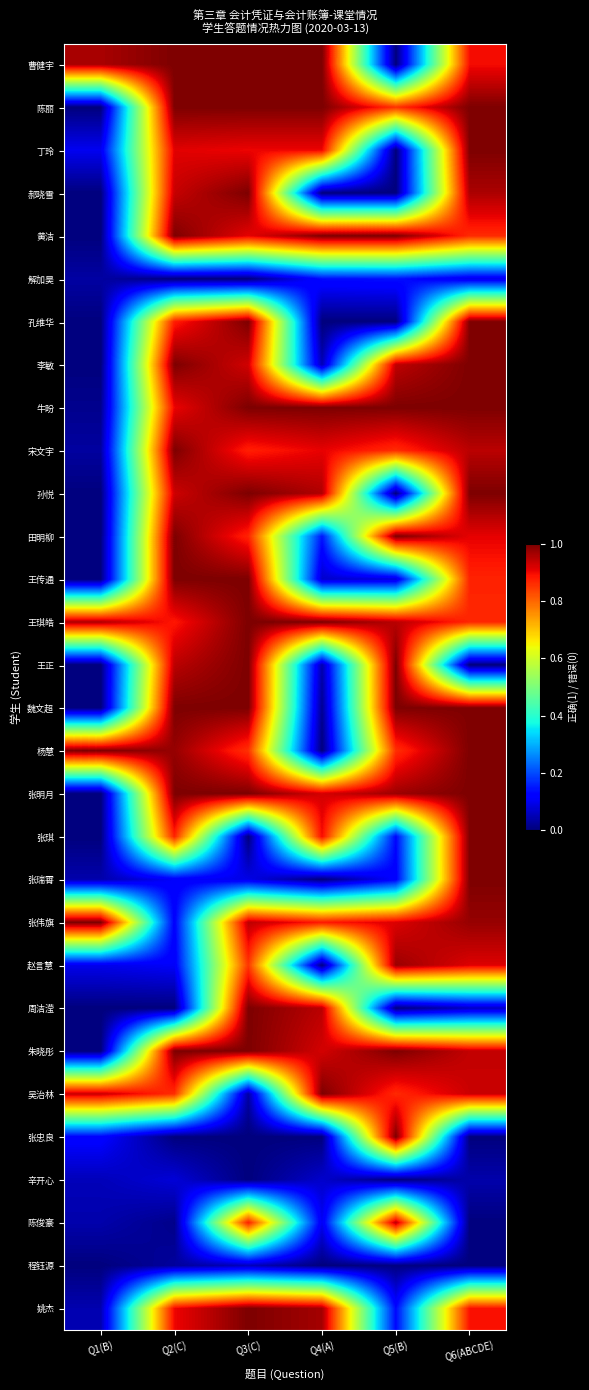

Reading right to left, transcribe all the data shown in this chart.

曹健宇: Q6(ABCDE)=0.9	Q5(B)=0.0	Q4(A)=1.0	Q3(C)=1.0	Q2(C)=1.0	Q1(B)=1.0
陈丽: Q6(ABCDE)=1.0	Q5(B)=0.9	Q4(A)=1.0	Q3(C)=1.0	Q2(C)=1.0	Q1(B)=0.0
丁玲: Q6(ABCDE)=1.0	Q5(B)=0.0	Q4(A)=0.9	Q3(C)=0.9	Q2(C)=0.9	Q1(B)=0.1
郝晓雪: Q6(ABCDE)=1.0	Q5(B)=0.0	Q4(A)=0.0	Q3(C)=1.0	Q2(C)=0.9	Q1(B)=0.0
黄洁: Q6(ABCDE)=0.9	Q5(B)=1.0	Q4(A)=1.0	Q3(C)=0.9	Q2(C)=1.0	Q1(B)=0.0
解加昊: Q6(ABCDE)=0.1	Q5(B)=0.1	Q4(A)=0.1	Q3(C)=0.0	Q2(C)=0.0	Q1(B)=0.0
孔维华: Q6(ABCDE)=1.0	Q5(B)=0.0	Q4(A)=0.0	Q3(C)=1.0	Q2(C)=0.9	Q1(B)=0.0
李敏: Q6(ABCDE)=1.0	Q5(B)=0.9	Q4(A)=0.0	Q3(C)=0.9	Q2(C)=1.0	Q1(B)=0.0
牛盼: Q6(ABCDE)=1.0	Q5(B)=1.0	Q4(A)=1.0	Q3(C)=1.0	Q2(C)=0.9	Q1(B)=0.0
宋文宇: Q6(ABCDE)=0.9	Q5(B)=0.9	Q4(A)=0.9	Q3(C)=0.9	Q2(C)=1.0	Q1(B)=0.0
孙悦: Q6(ABCDE)=1.0	Q5(B)=0.0	Q4(A)=1.0	Q3(C)=1.0	Q2(C)=0.9	Q1(B)=0.0
田明柳: Q6(ABCDE)=0.9	Q5(B)=1.0	Q4(A)=0.1	Q3(C)=0.9	Q2(C)=1.0	Q1(B)=0.0
王传通: Q6(ABCDE)=0.9	Q5(B)=0.1	Q4(A)=0.1	Q3(C)=1.0	Q2(C)=1.0	Q1(B)=0.0
王琪皓: Q6(ABCDE)=0.9	Q5(B)=0.9	Q4(A)=1.0	Q3(C)=1.0	Q2(C)=0.9	Q1(B)=1.0
王正: Q6(ABCDE)=0.0	Q5(B)=1.0	Q4(A)=0.0	Q3(C)=1.0	Q2(C)=0.9	Q1(B)=0.0
魏文超: Q6(ABCDE)=1.0	Q5(B)=1.0	Q4(A)=0.0	Q3(C)=1.0	Q2(C)=1.0	Q1(B)=0.0
杨慧: Q6(ABCDE)=1.0	Q5(B)=0.9	Q4(A)=0.0	Q3(C)=0.9	Q2(C)=1.0	Q1(B)=1.0
张明月: Q6(ABCDE)=1.0	Q5(B)=1.0	Q4(A)=0.9	Q3(C)=1.0	Q2(C)=1.0	Q1(B)=0.0
张琪: Q6(ABCDE)=1.0	Q5(B)=0.1	Q4(A)=0.9	Q3(C)=0.0	Q2(C)=0.9	Q1(B)=0.0
张瑞霄: Q6(ABCDE)=1.0	Q5(B)=0.1	Q4(A)=0.0	Q3(C)=0.1	Q2(C)=0.1	Q1(B)=0.0
张伟旗: Q6(ABCDE)=1.0	Q5(B)=0.9	Q4(A)=0.9	Q3(C)=0.9	Q2(C)=0.1	Q1(B)=1.0
赵言慧: Q6(ABCDE)=0.9	Q5(B)=1.0	Q4(A)=0.0	Q3(C)=0.9	Q2(C)=0.1	Q1(B)=0.1
周洁滢: Q6(ABCDE)=0.1	Q5(B)=0.0	Q4(A)=0.9	Q3(C)=1.0	Q2(C)=0.0	Q1(B)=0.0
朱晓彤: Q6(ABCDE)=0.9	Q5(B)=1.0	Q4(A)=0.9	Q3(C)=1.0	Q2(C)=1.0	Q1(B)=0.0
吴治林: Q6(ABCDE)=0.9	Q5(B)=0.9	Q4(A)=1.0	Q3(C)=0.0	Q2(C)=0.9	Q1(B)=0.9
张忠良: Q6(ABCDE)=0.0	Q5(B)=1.0	Q4(A)=0.0	Q3(C)=0.0	Q2(C)=0.0	Q1(B)=0.1
辛开心: Q6(ABCDE)=0.0	Q5(B)=0.0	Q4(A)=0.1	Q3(C)=0.0	Q2(C)=0.1	Q1(B)=0.1
陈俊豪: Q6(ABCDE)=0.0	Q5(B)=0.9	Q4(A)=0.1	Q3(C)=0.9	Q2(C)=0.0	Q1(B)=0.0
程钰源: Q6(ABCDE)=0.0	Q5(B)=0.0	Q4(A)=0.0	Q3(C)=0.1	Q2(C)=0.0	Q1(B)=0.0
姚杰: Q6(ABCDE)=0.9	Q5(B)=0.1	Q4(A)=1.0	Q3(C)=1.0	Q2(C)=0.9	Q1(B)=0.0